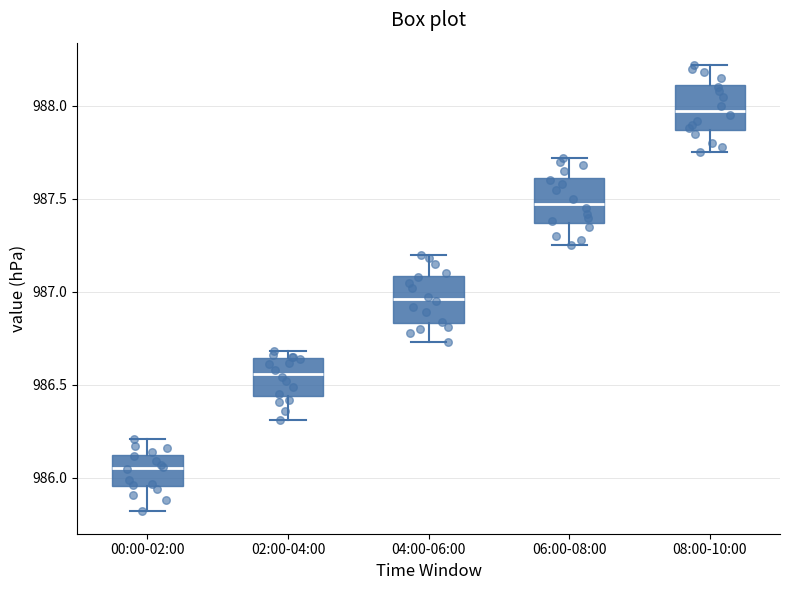

Reading left to right, transcribe this box plot: for each box, give where its median line is, the range the box spans, and where its two whiskers end, as read against the y-axis. The values are not printed on the chart, so give them approximately, as read against the axis.

00:00-02:00: median 986.05, box 985.95 to 986.15, whiskers 985.80 to 986.20
02:00-04:00: median 986.55, box 986.45 to 986.65, whiskers 986.30 to 986.70
04:00-06:00: median 986.95, box 986.85 to 987.10, whiskers 986.75 to 987.20
06:00-08:00: median 987.50, box 987.35 to 987.60, whiskers 987.25 to 987.70
08:00-10:00: median 988.00, box 987.85 to 988.10, whiskers 987.75 to 988.20